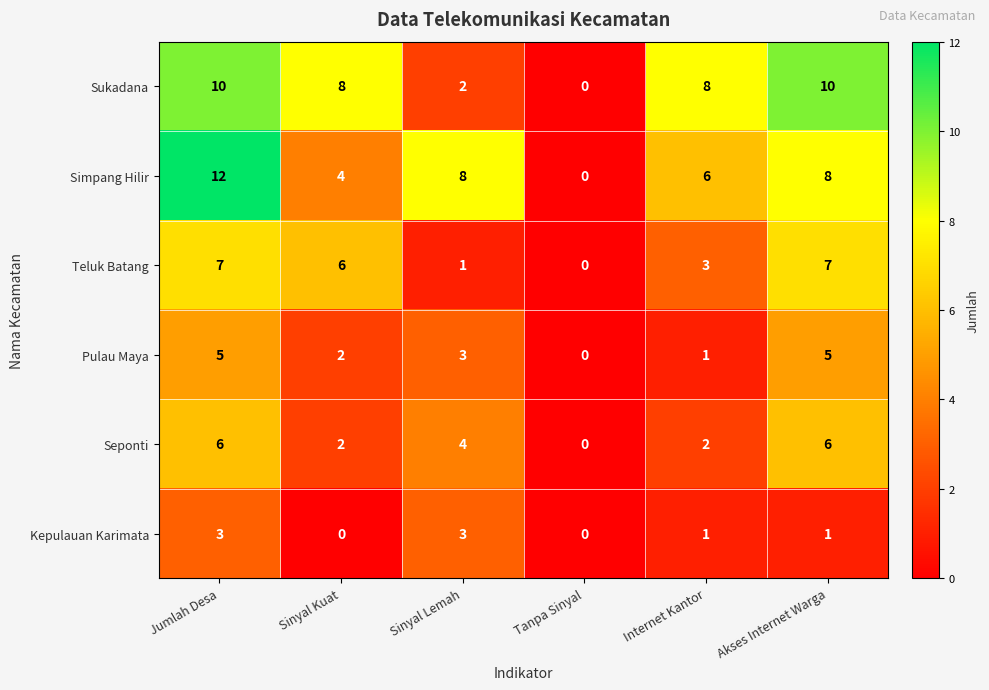

Is the value of Teluk Batang at Sinyal Kuat greater than the value of Pulau Maya at Internet Kantor?

Yes